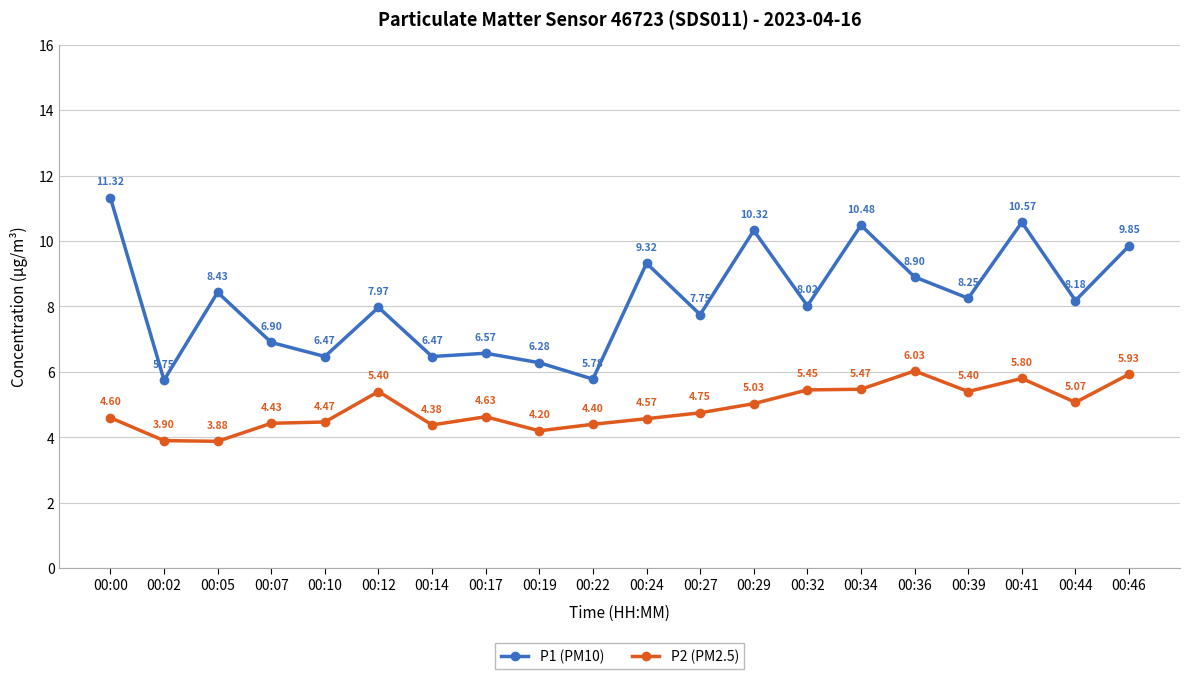

At which label does P1 (PM10) reach its peak?

00:00